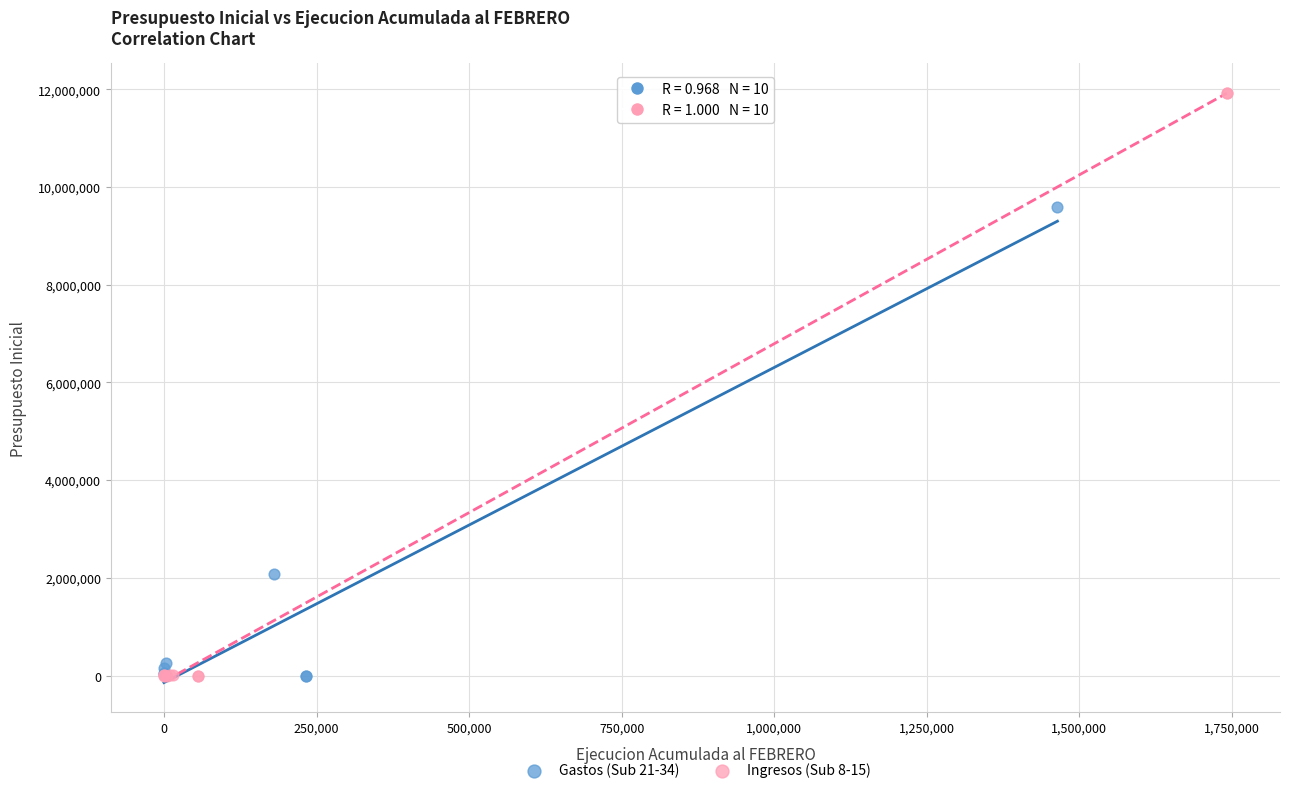

Which series has the largest Y range (max minus min)?

Ingresos (Sub 8-15)